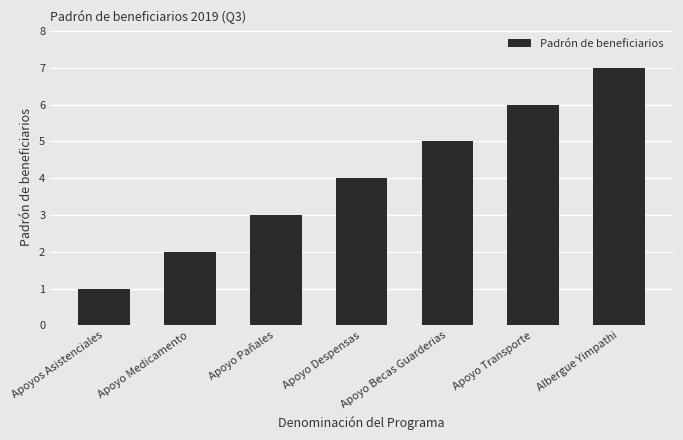

Which has a higher value, Apoyo Despensas or Apoyos Asistenciales?

Apoyo Despensas